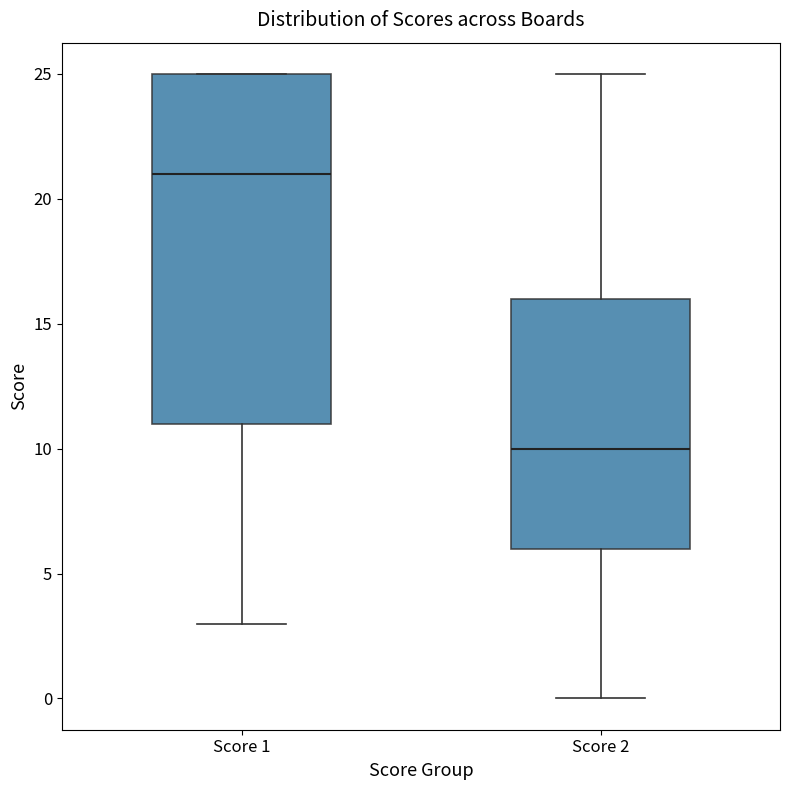

Reading left to right, transcribe this box plot: for each box, give where its median line is, the range the box spans, and where its two whiskers end, as read against the y-axis. The values are not printed on the chart, so give them approximately, as read against the axis.

Score 1: median 21, box 11 to 25, whiskers 3 to 25
Score 2: median 10, box 6 to 16, whiskers 0 to 25